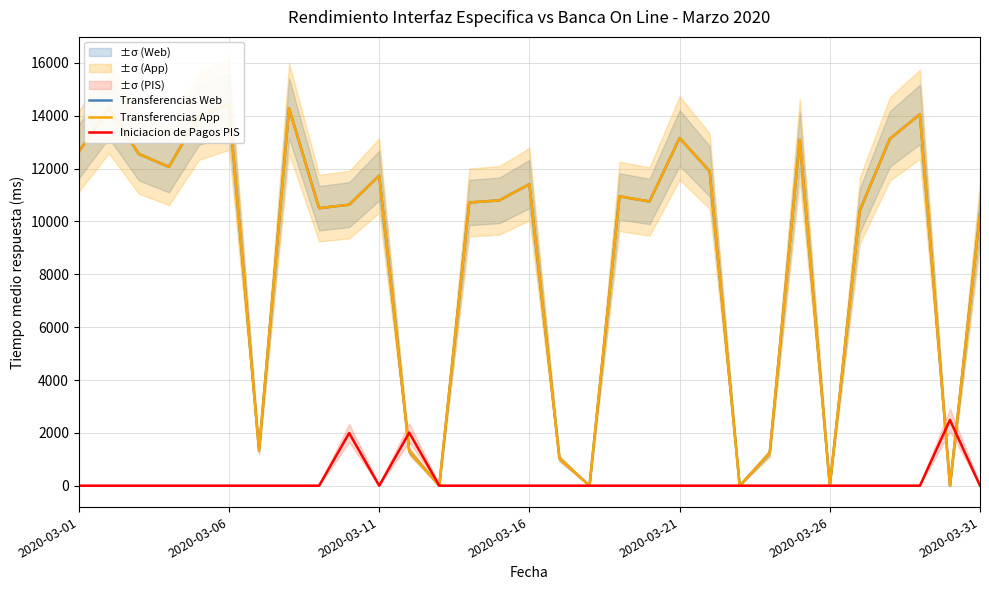

What is the sum of all Transferencias Web values?

272710.9